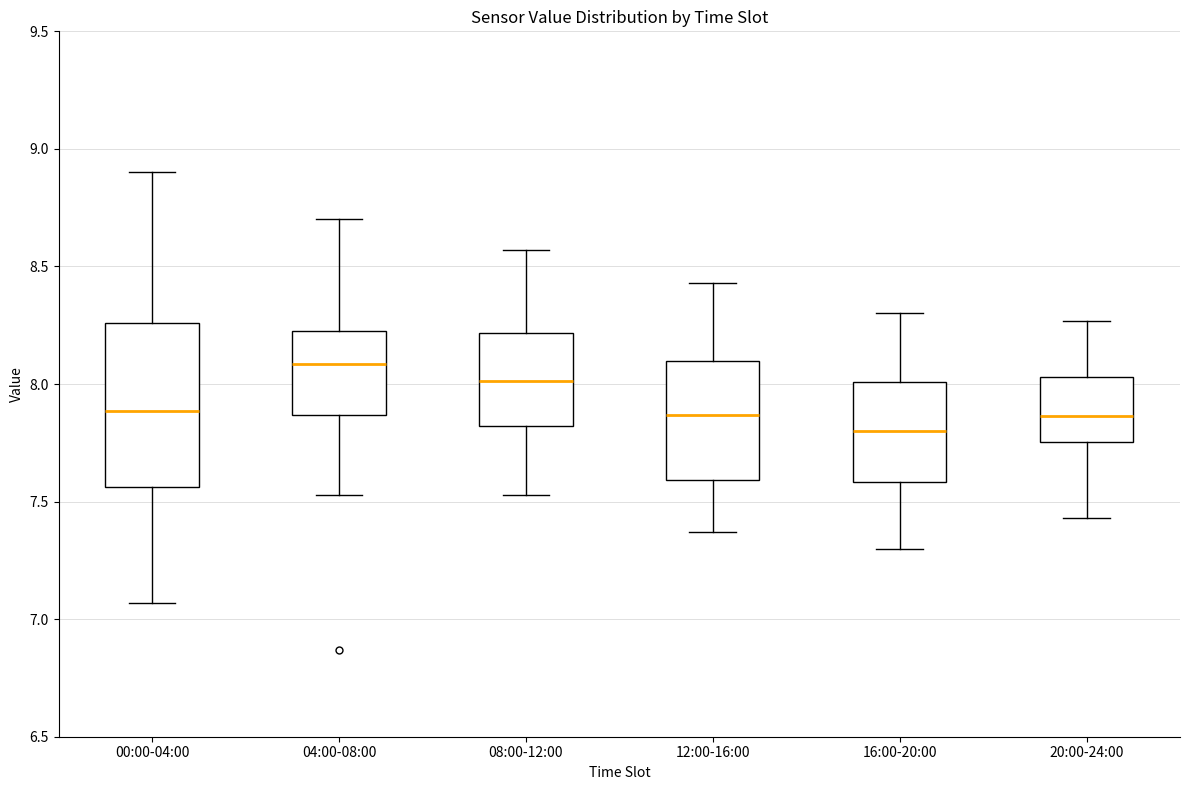

Reading left to right, read every box against the y-axis: the position of its median line, the range the box covers, and the ends of its whiskers. The values are not printed on the chart, so give them approximately, as read against the axis.

00:00-04:00: median 7.90, box 7.55 to 8.25, whiskers 7.05 to 8.90
04:00-08:00: median 8.10, box 7.85 to 8.25, whiskers 7.55 to 8.70
08:00-12:00: median 8.00, box 7.80 to 8.20, whiskers 7.55 to 8.55
12:00-16:00: median 7.85, box 7.60 to 8.10, whiskers 7.35 to 8.45
16:00-20:00: median 7.80, box 7.60 to 8.00, whiskers 7.30 to 8.30
20:00-24:00: median 7.85, box 7.75 to 8.05, whiskers 7.45 to 8.25